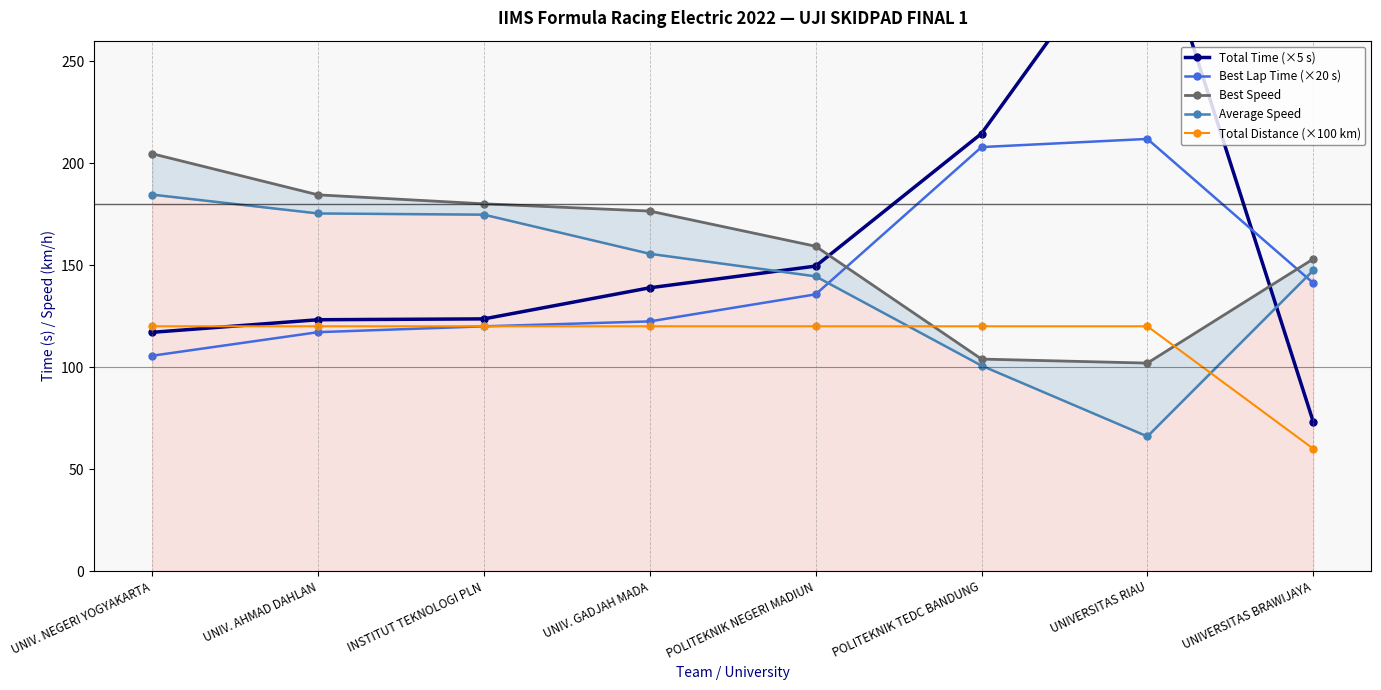

What are all the series names shown in the legend?

Total Time (×5 s), Best Lap Time (×20 s), Best Speed, Average Speed, Total Distance (×100 km)